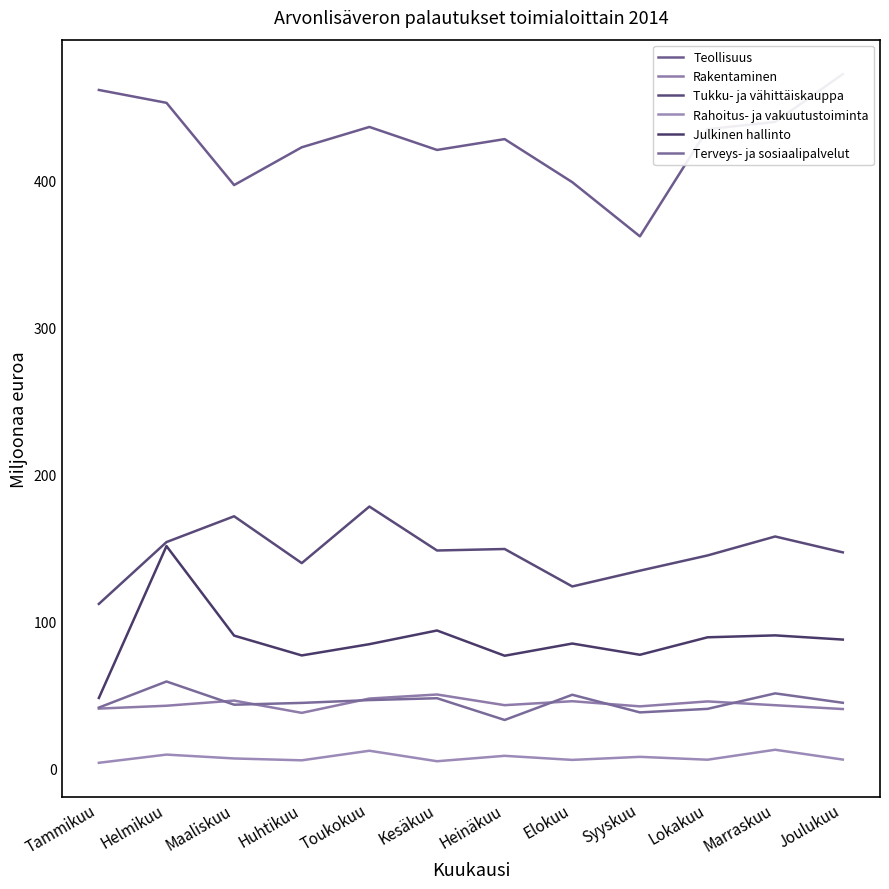

Between Syyskuu and Lokakuu, which series saw the biggest shift?

Teollisuus